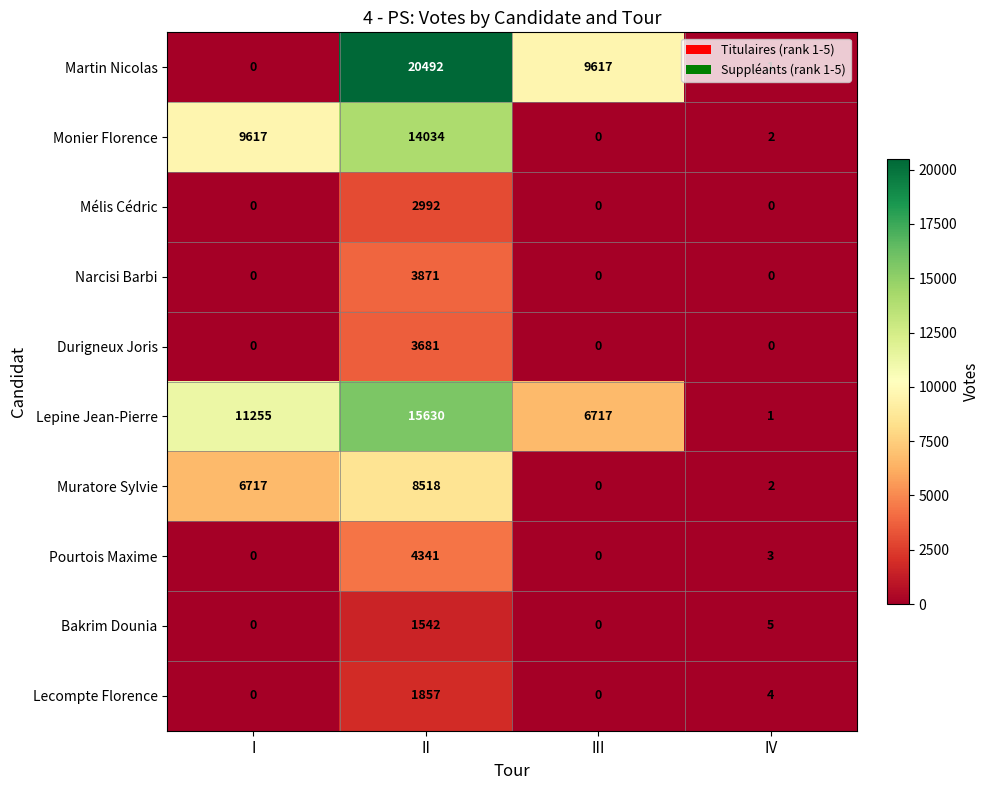

List the series in order of their peak value, lowest first.

Bakrim Dounia, Lecompte Florence, Mélis Cédric, Durigneux Joris, Narcisi Barbi, Pourtois Maxime, Muratore Sylvie, Monier Florence, Lepine Jean-Pierre, Martin Nicolas